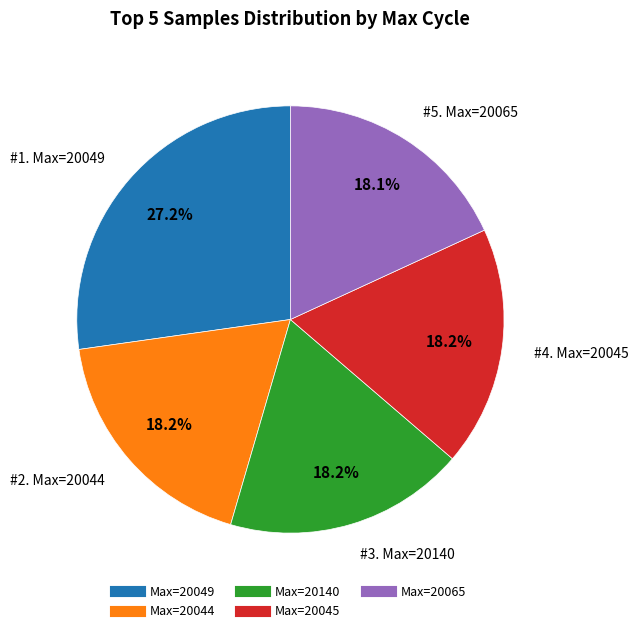

Does any single category account for the majority?

No